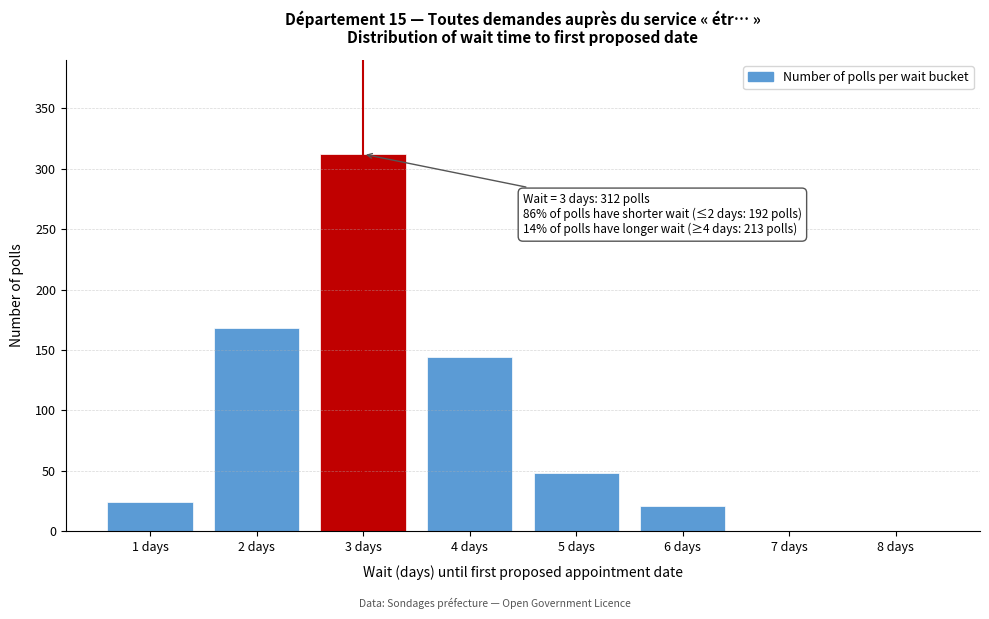

Reading right to left, transcribe all the data shown in this chart.

8 days=0	7 days=0	6 days=21	5 days=48	4 days=144	3 days=312	2 days=168	1 days=24